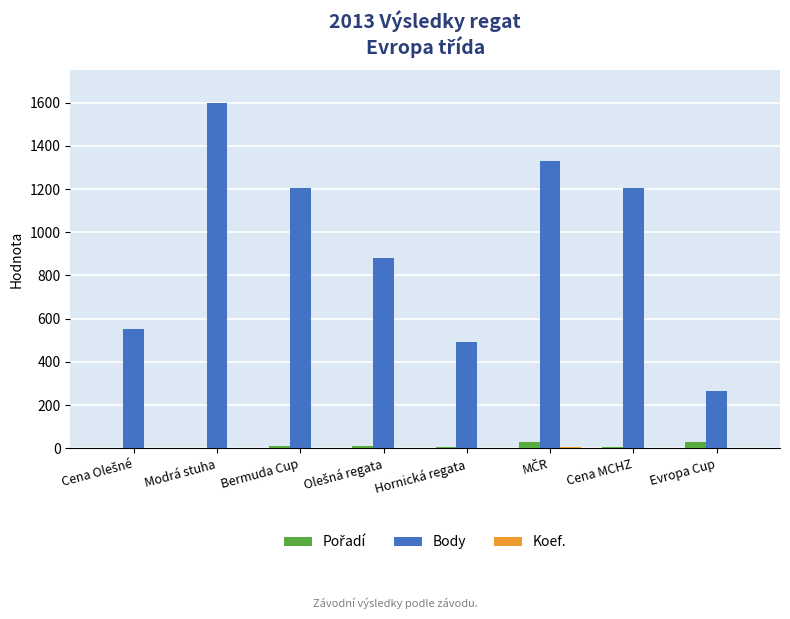

What is the sum of all Body values?

7538